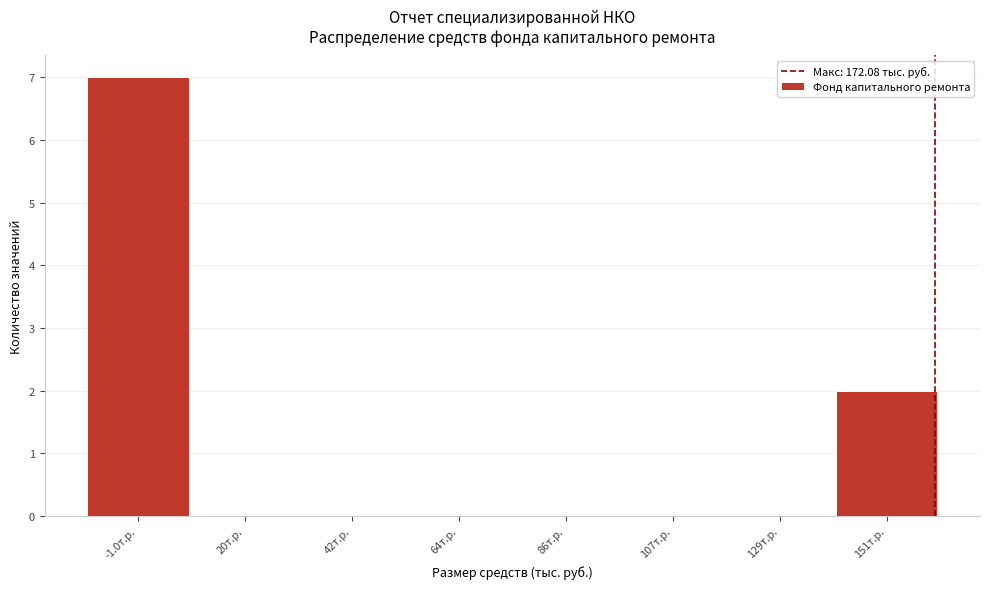

Which label corresponds to the largest value in the chart?

-1.0т.р.